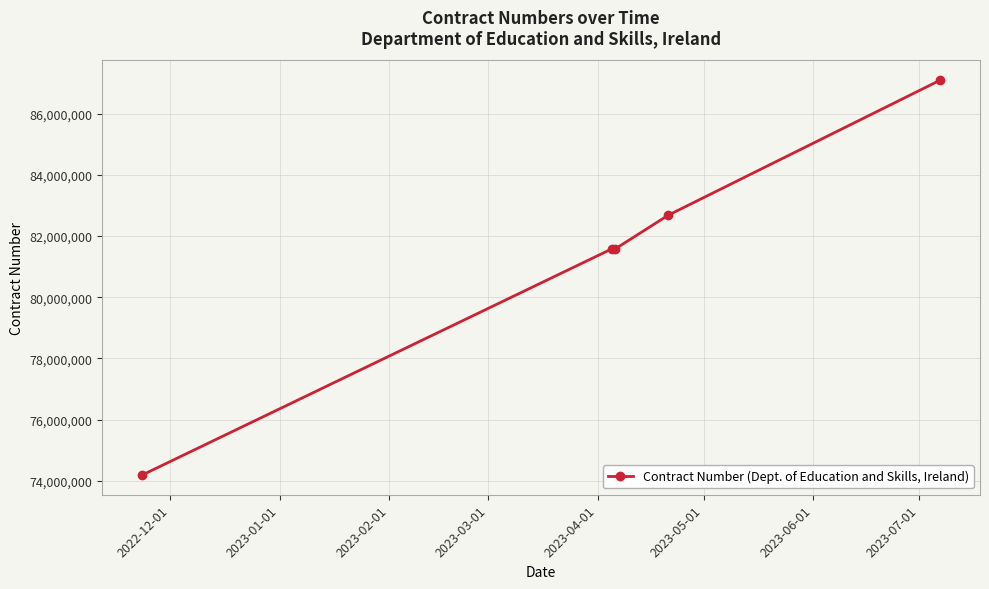

True or false: there are more than 1 points higher than both neighbors.

False